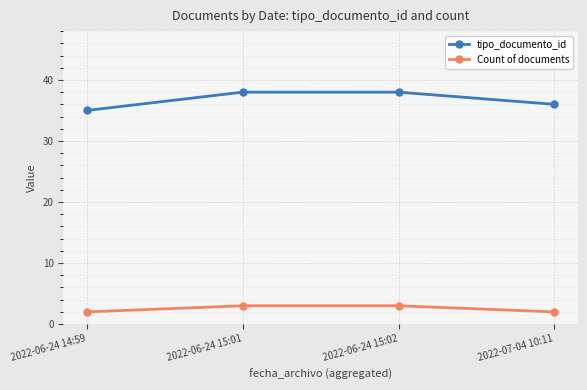

Read the Count of documents value at 2022-06-24 15:02.

3